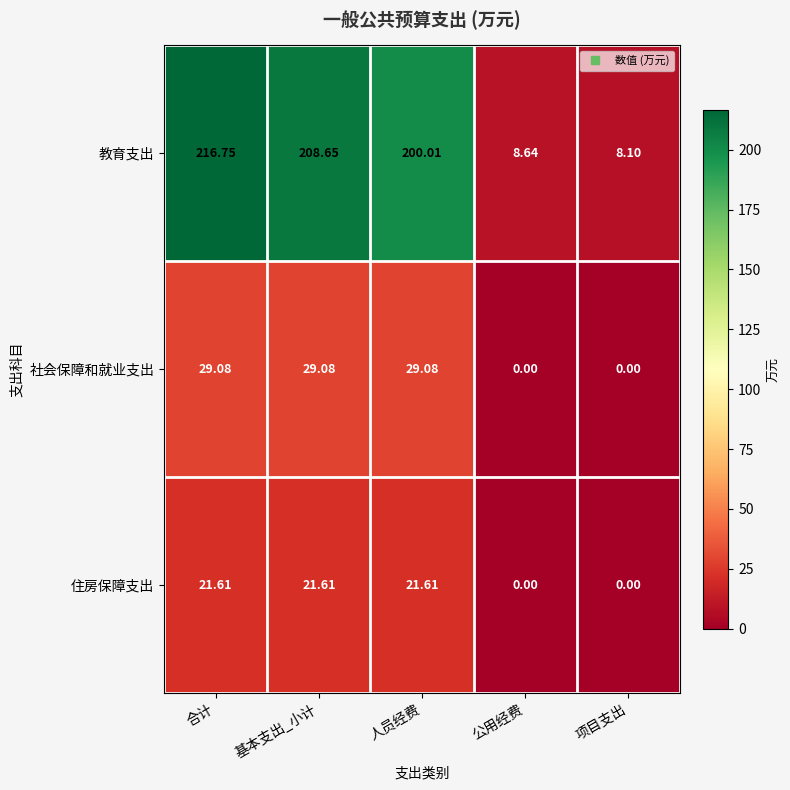

At how many categories does at least one series exceed 139?

3